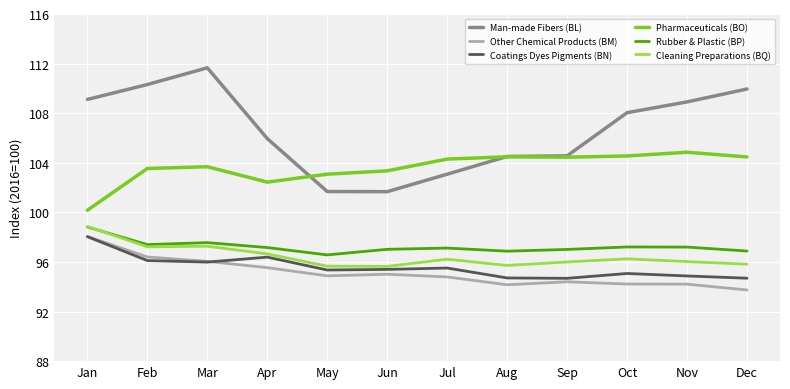

Is it true that Coatings Dyes Pigments (BN) equals 94.7 at Sep?

True